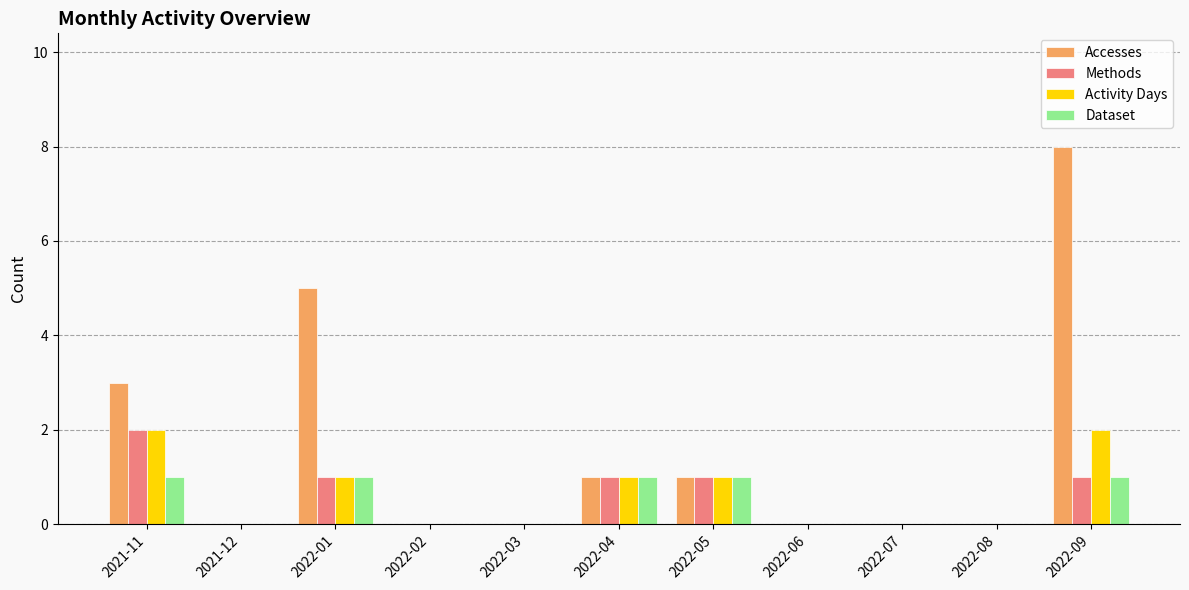

What is the maximum value shown in the chart?

8